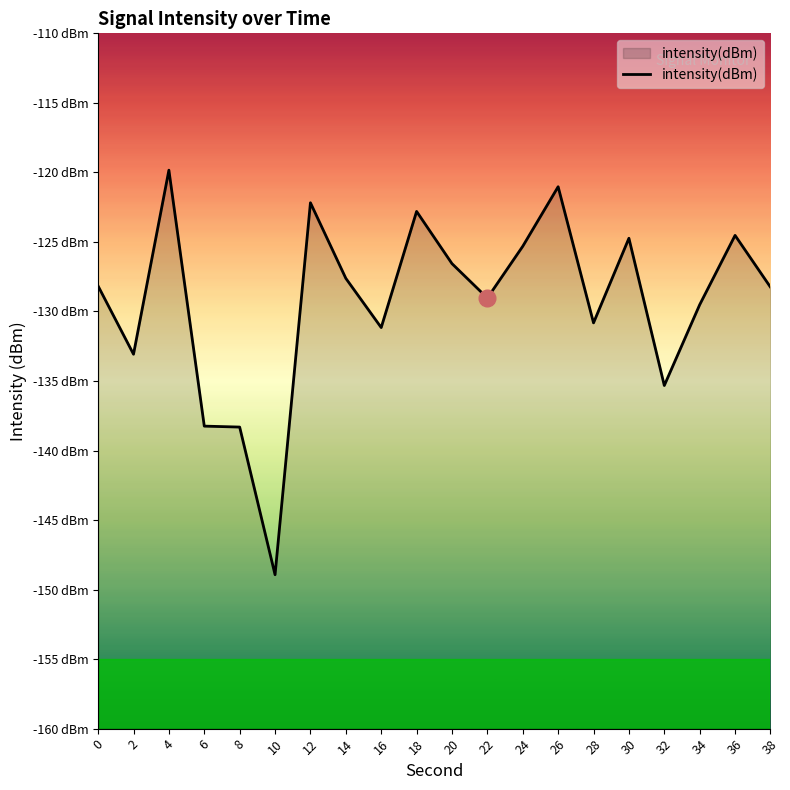

What is the approximate value at 8?

-138.3